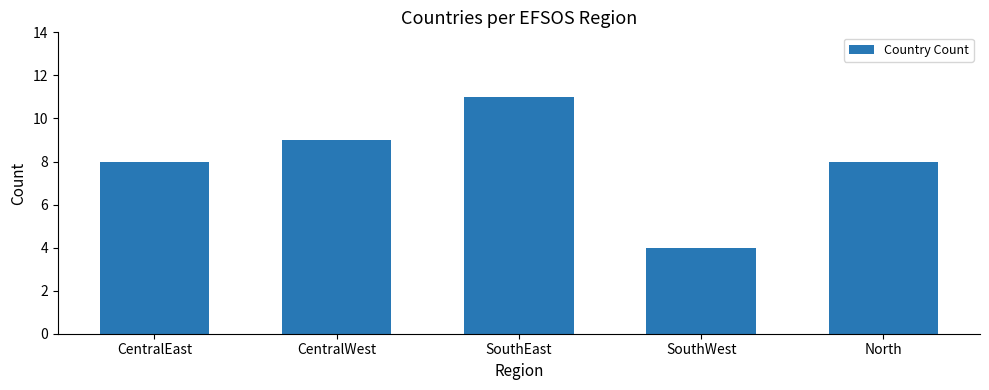

Reading left to right, list all the values displayed in this chart.

8	9	11	4	8